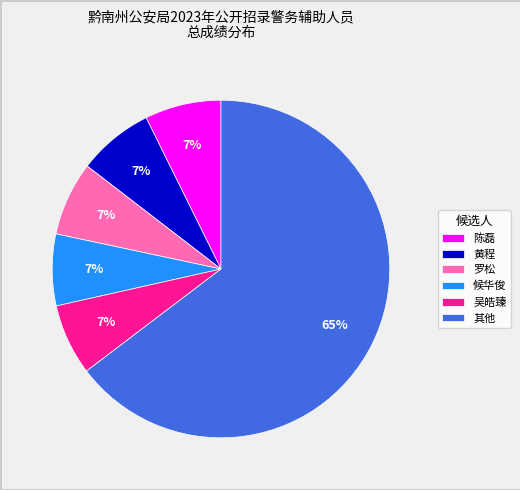

What is the ratio of the value at 黄程 to the value at 罗松?

1.0